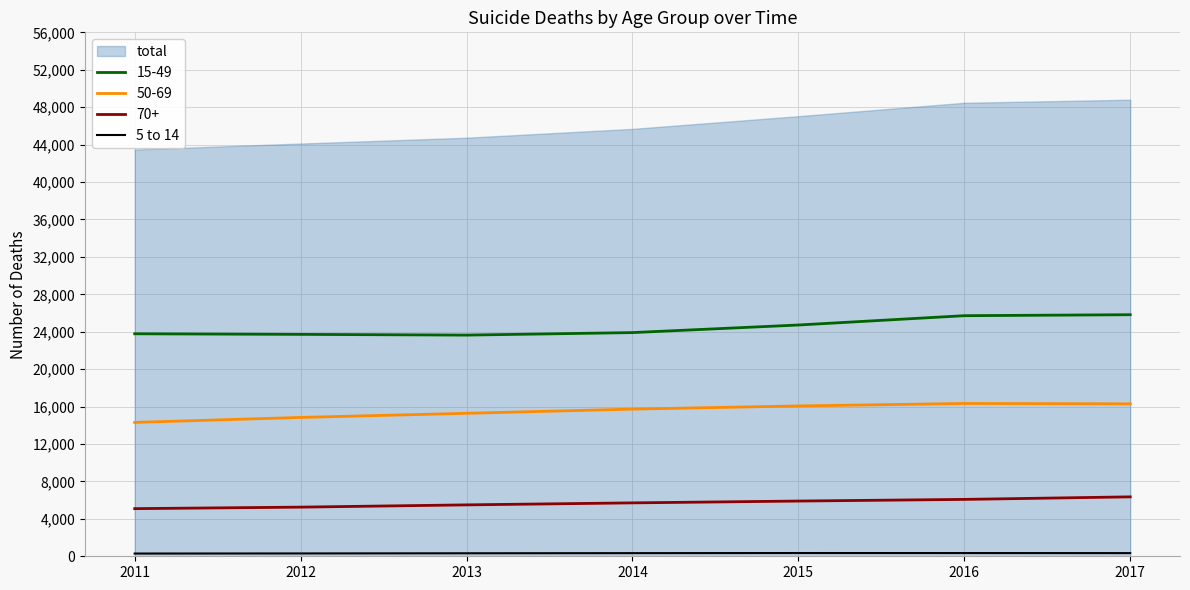

What is the smallest value displayed?

292